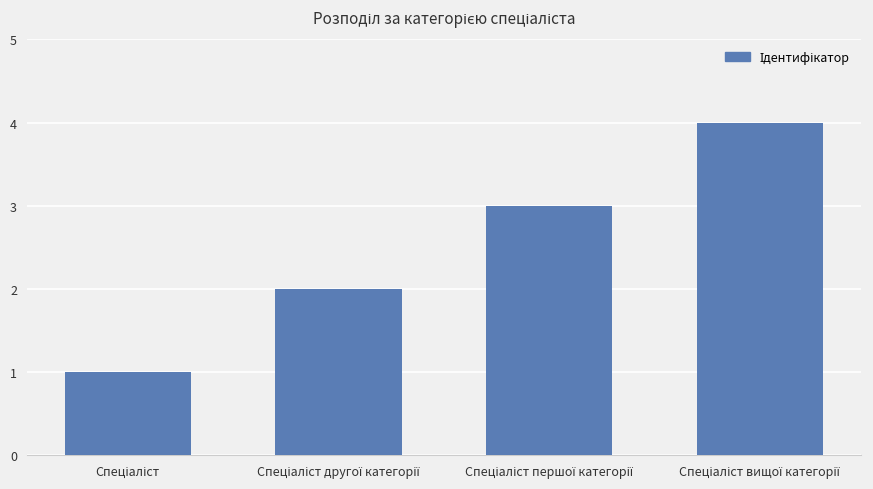

What is the difference between the maximum and minimum values?

3